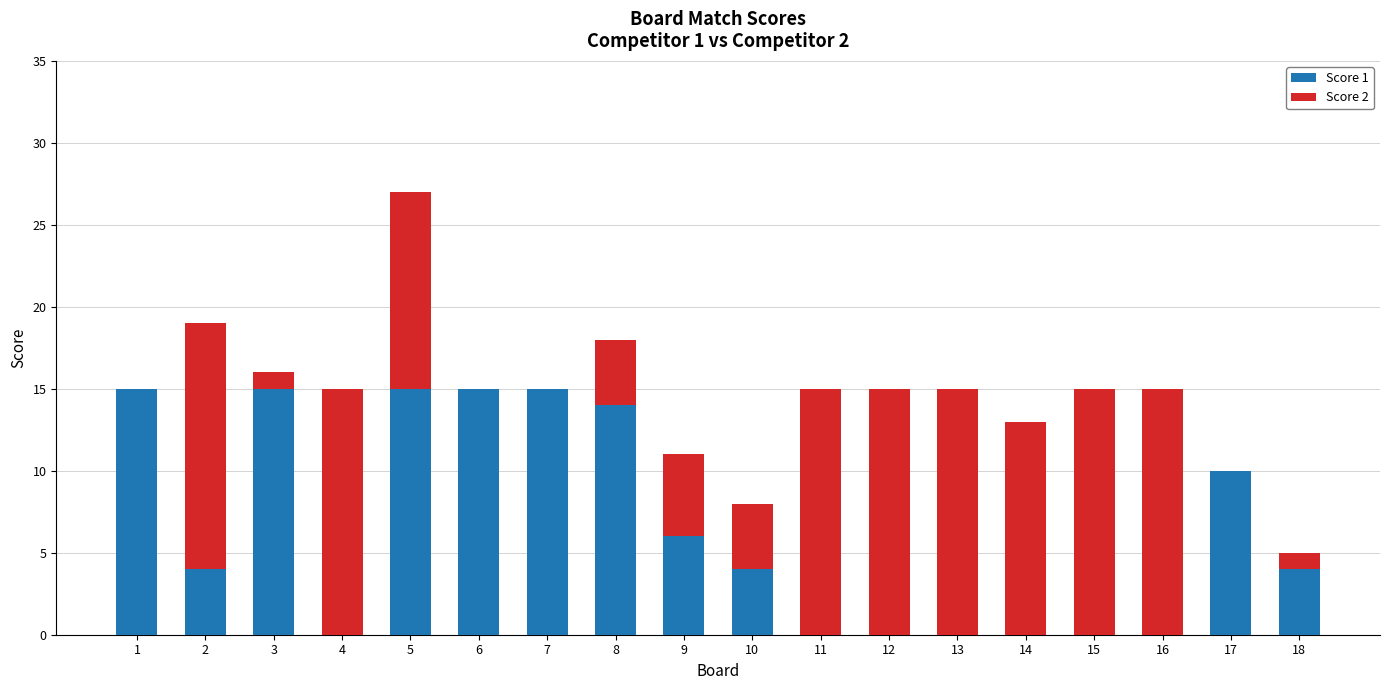

The Score 1 series shows 2 at 10. True or false?

False